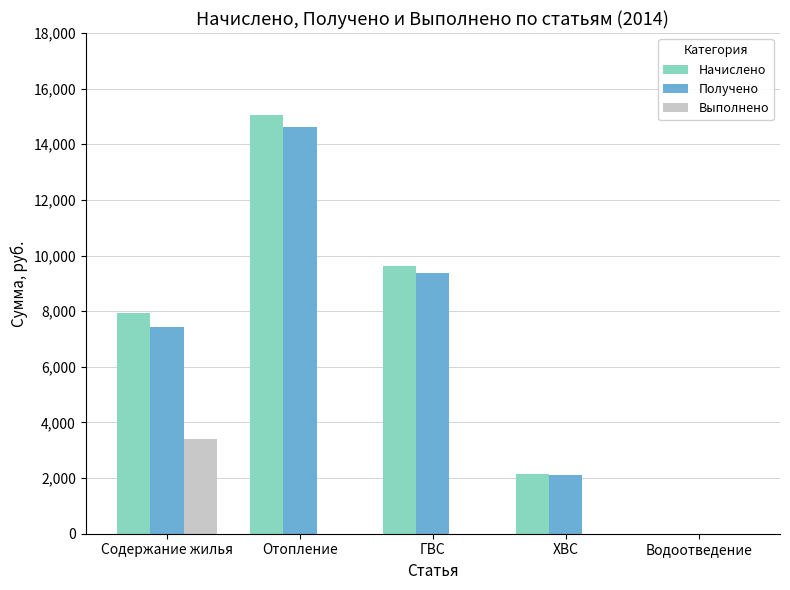

Is the value of Начислено at Отопление greater than the value of Выполнено at Отопление?

Yes